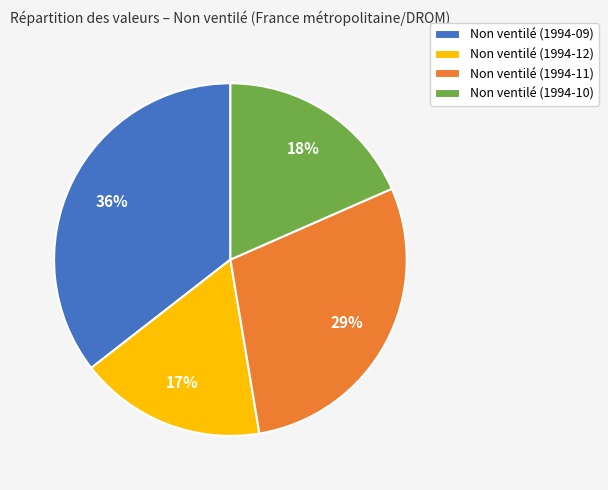

Count the number of slices in the pie.

4